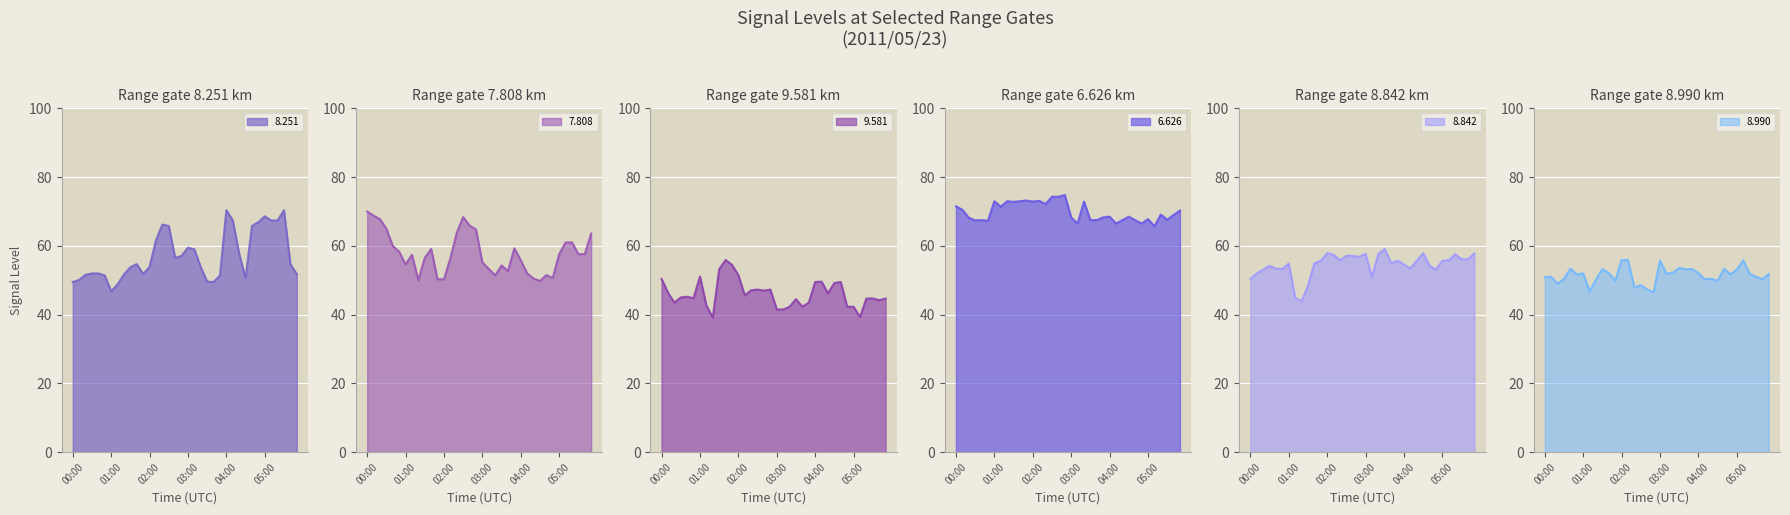

True or false: 8.842 has more than 2 interior local peaks.

True